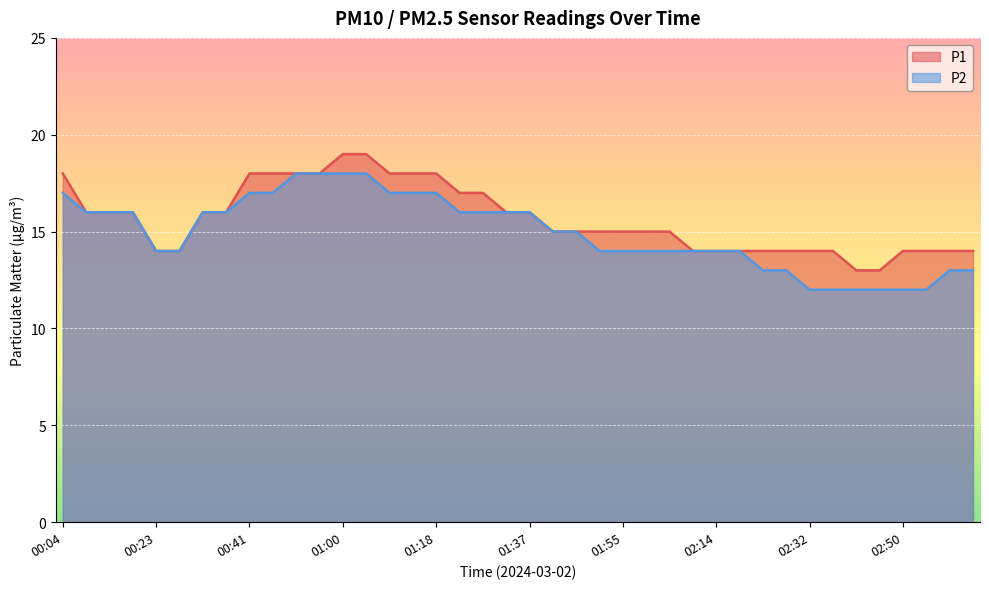

Reading left to right, what are all the values shown in this chart?

P1: 18	16	16	16	14	14	16	16	18	18	18	18	19	19	18	18	18	17	17	16	16	15	15	15	15	15	15	14	14	14	14	14	14	14	13	13	14	14	14	14
P2: 17	16	16	16	14	14	16	16	17	17	18	18	18	18	17	17	17	16	16	16	16	15	15	14	14	14	14	14	14	14	13	13	12	12	12	12	12	12	13	13